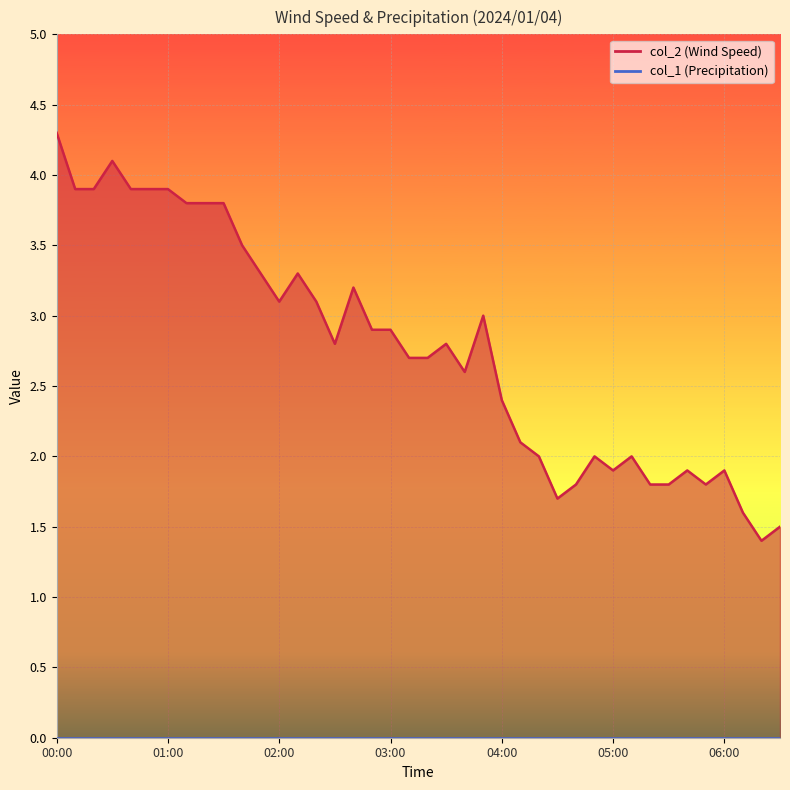

What is the label of the 21st point from the right?

03:10